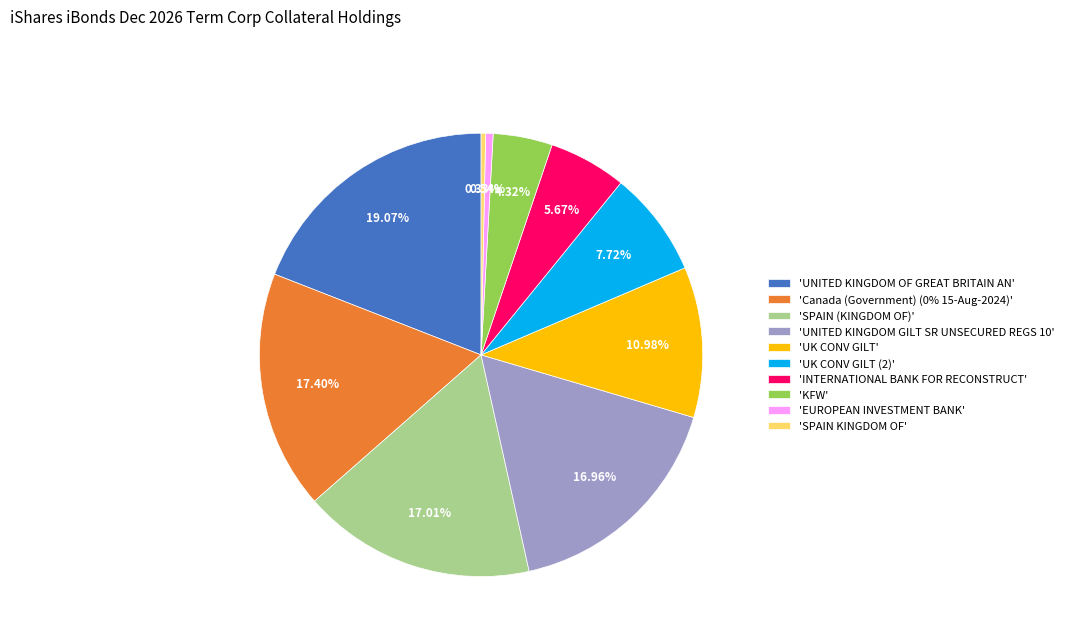

Is the sum of 'SPAIN (KINGDOM OF)' and 'UK CONV GILT (2)' greater than half?

No